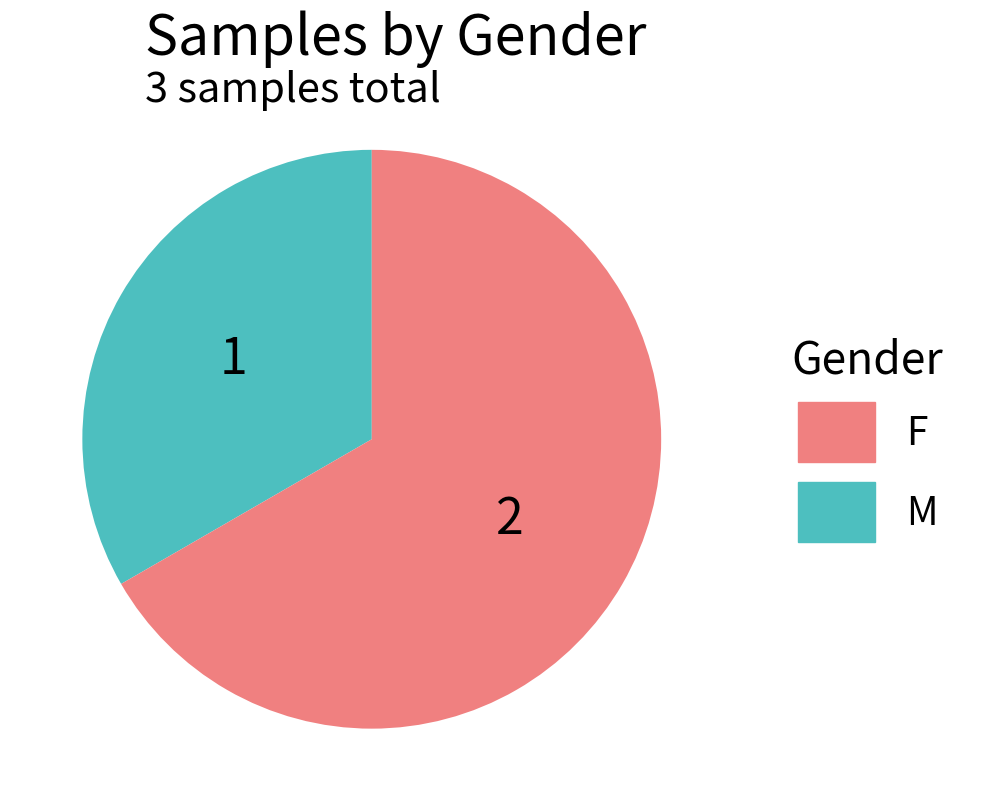

Is there a majority slice in this chart?

Yes